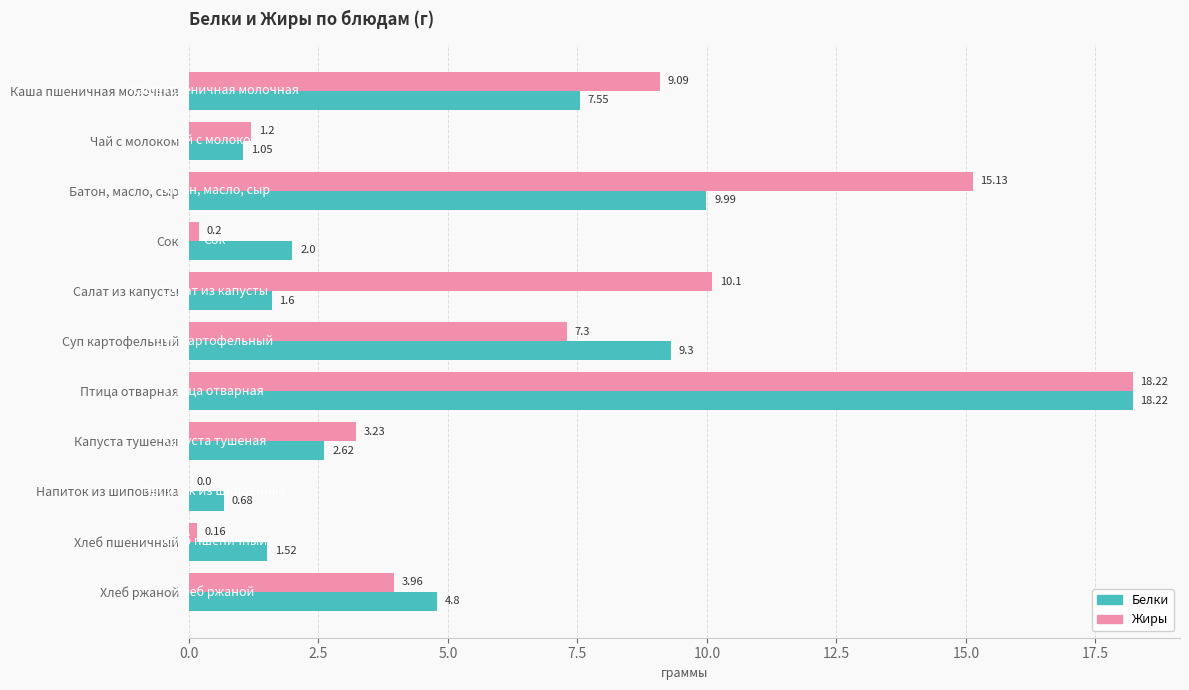

Which series has the largest total across all categories?

Жиры